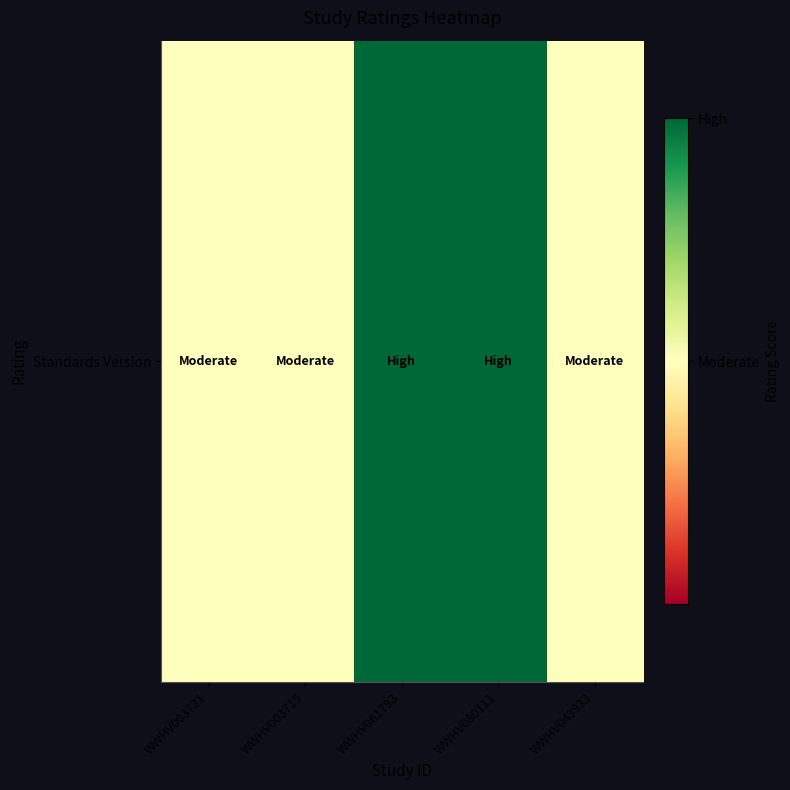

Is it true that the value at WWHV003715 is 0.5?

True